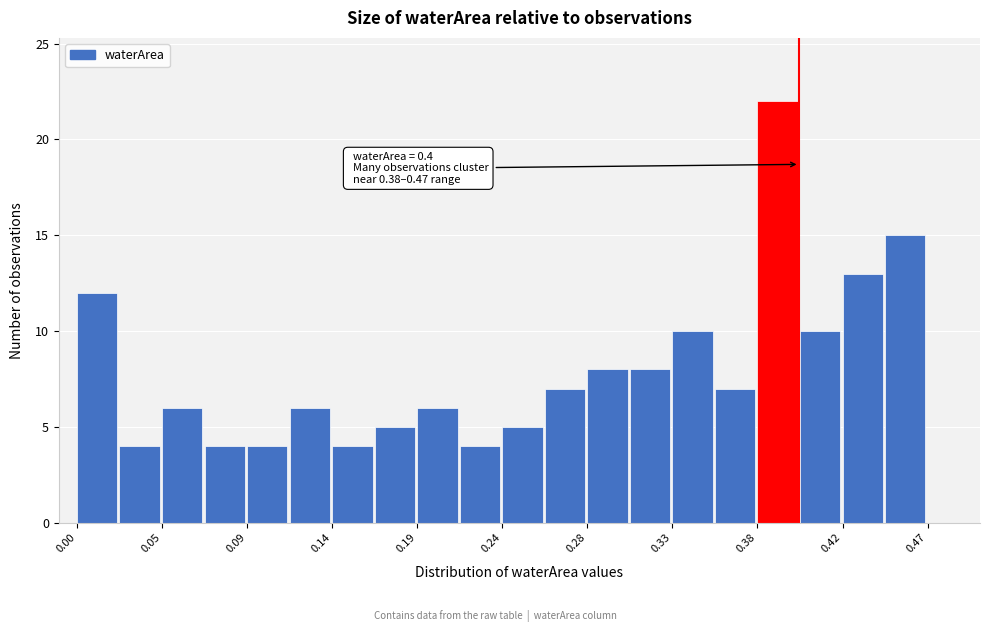

Which range on the x-axis has the tallest bar?

0.375 to 0.400